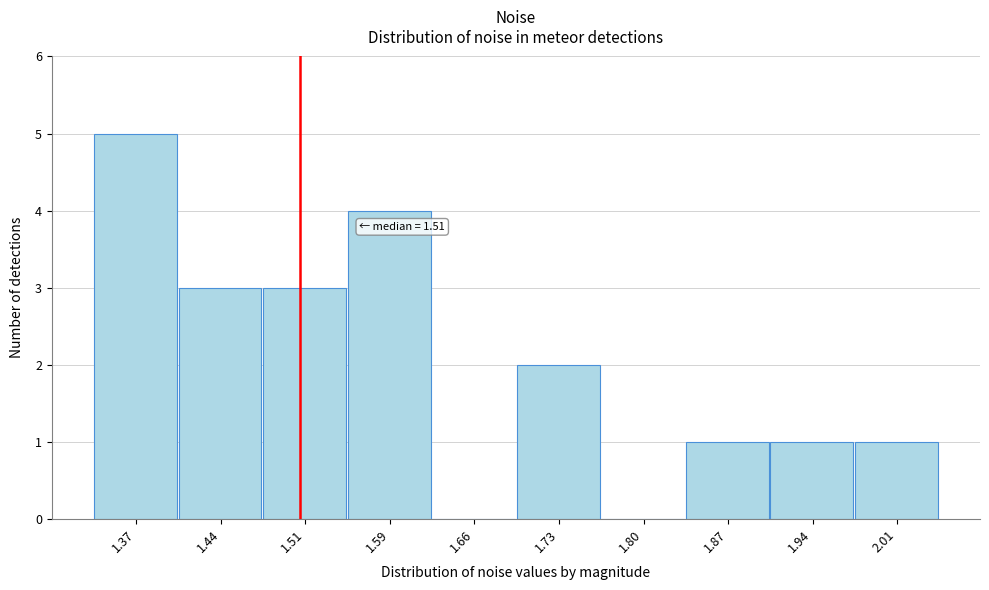

Which range on the x-axis has the tallest bar?

1.34 to 1.41